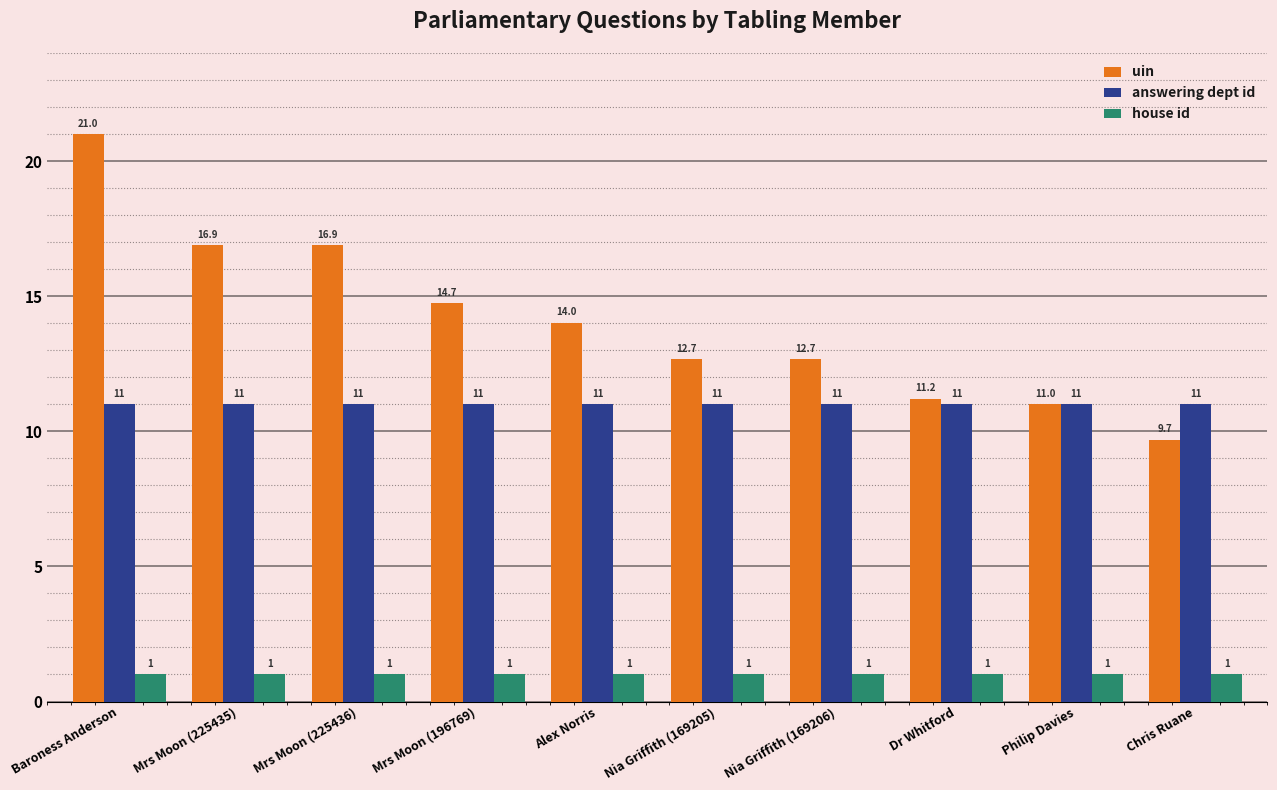

How many data points does each series have?

10